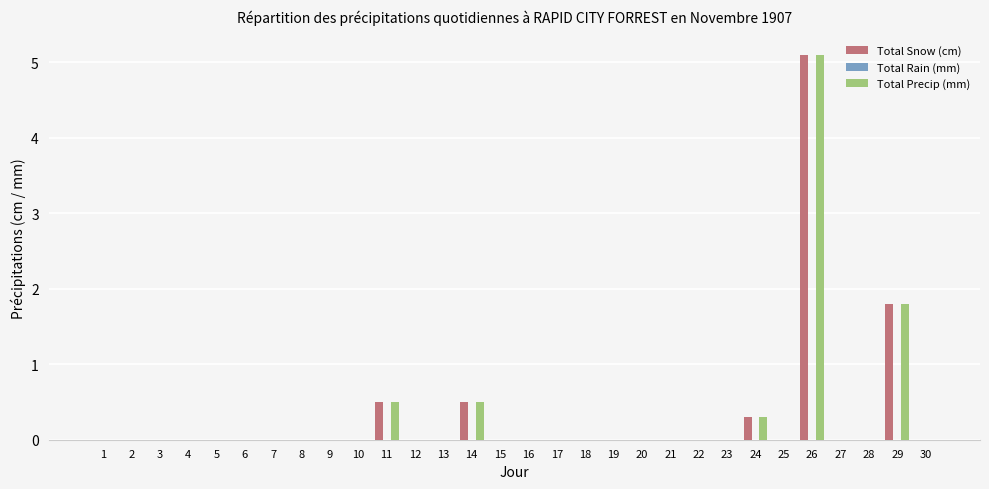

The Total Precip (mm) series shows -3.1 at 22. True or false?

False